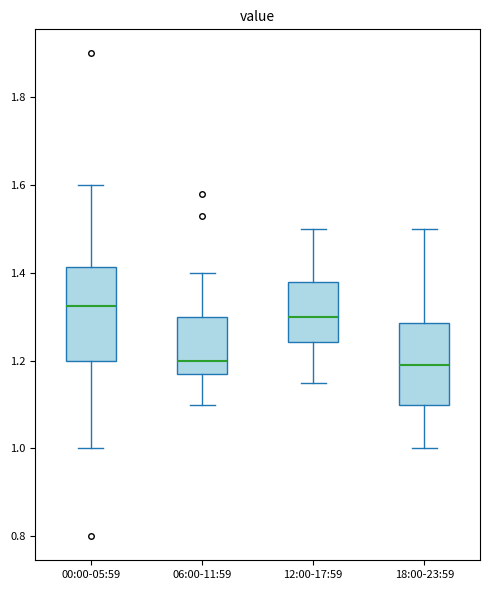

Comparing the boxes themselves (not the whiskers), which one is the tallest?

00:00-05:59